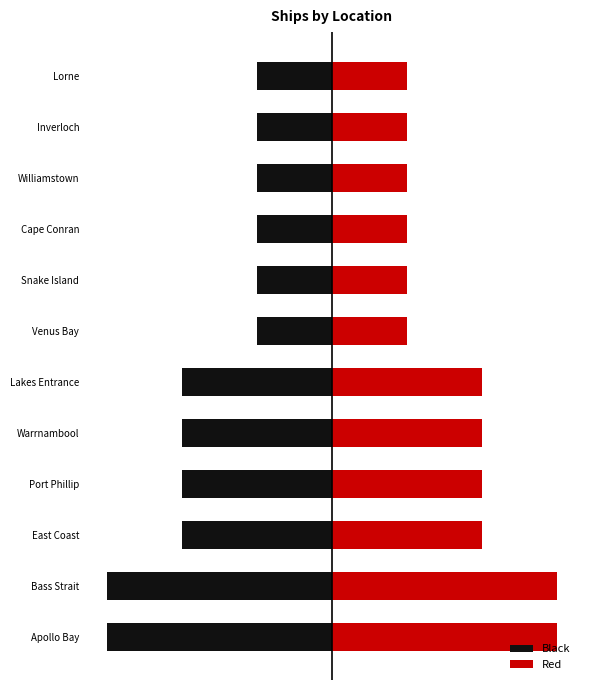

How many values are below 2?

6